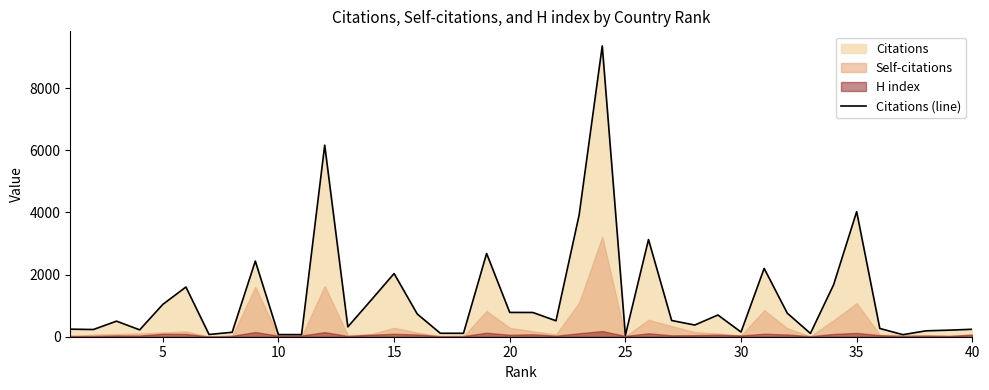

What is the difference between the maximum and minimum values?

9313